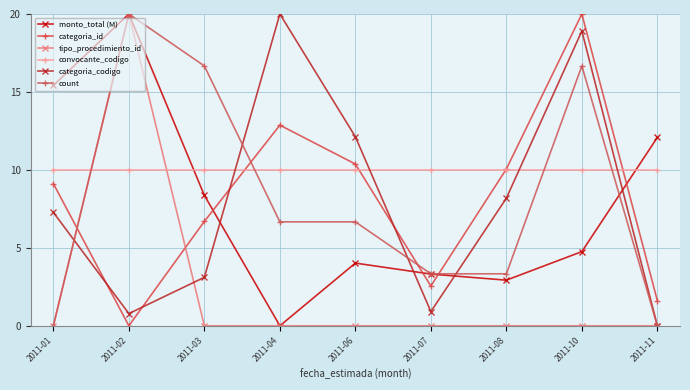

How many data points in categoria_codigo are above 7?

5